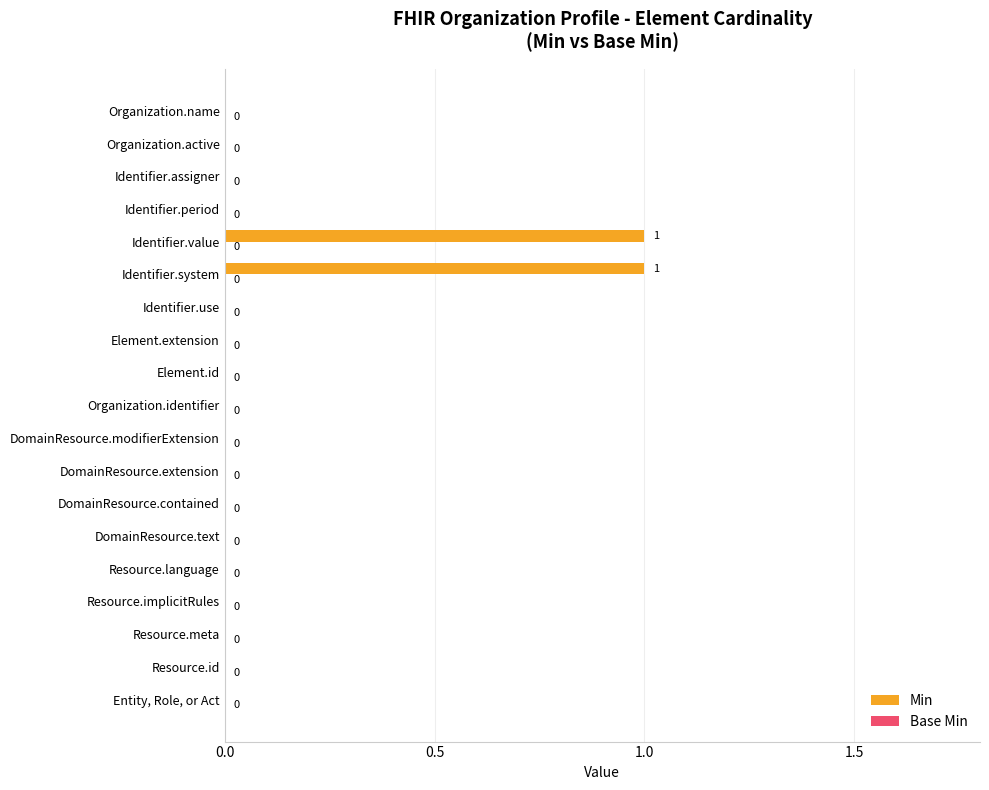

Reading top to bottom, list all the values displayed in this chart.

Organization.name=0	Organization.active=0	Identifier.assigner=0	Identifier.period=0	Identifier.value=1	Identifier.system=1	Identifier.use=0	Element.extension=0	Element.id=0	Organization.identifier=0	DomainResource.modifierExtension=0	DomainResource.extension=0	DomainResource.contained=0	DomainResource.text=0	Resource.language=0	Resource.implicitRules=0	Resource.meta=0	Resource.id=0	Entity, Role, or Act=0